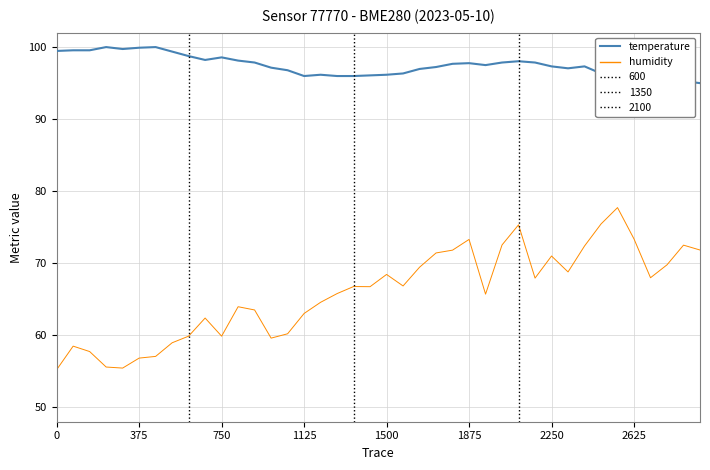

True or false: humidity and temperature cross at least once.

False